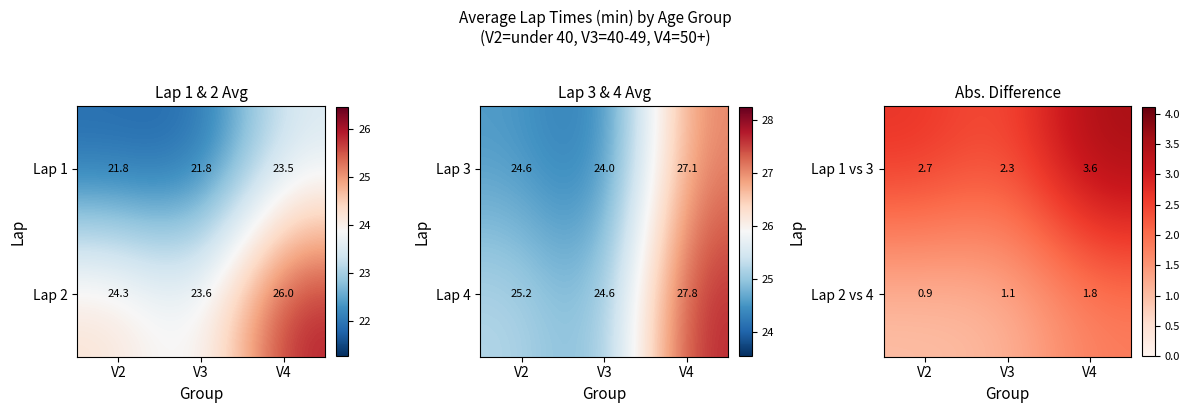

At which label does Lap 2 vs 4 first exceed 1?

V3